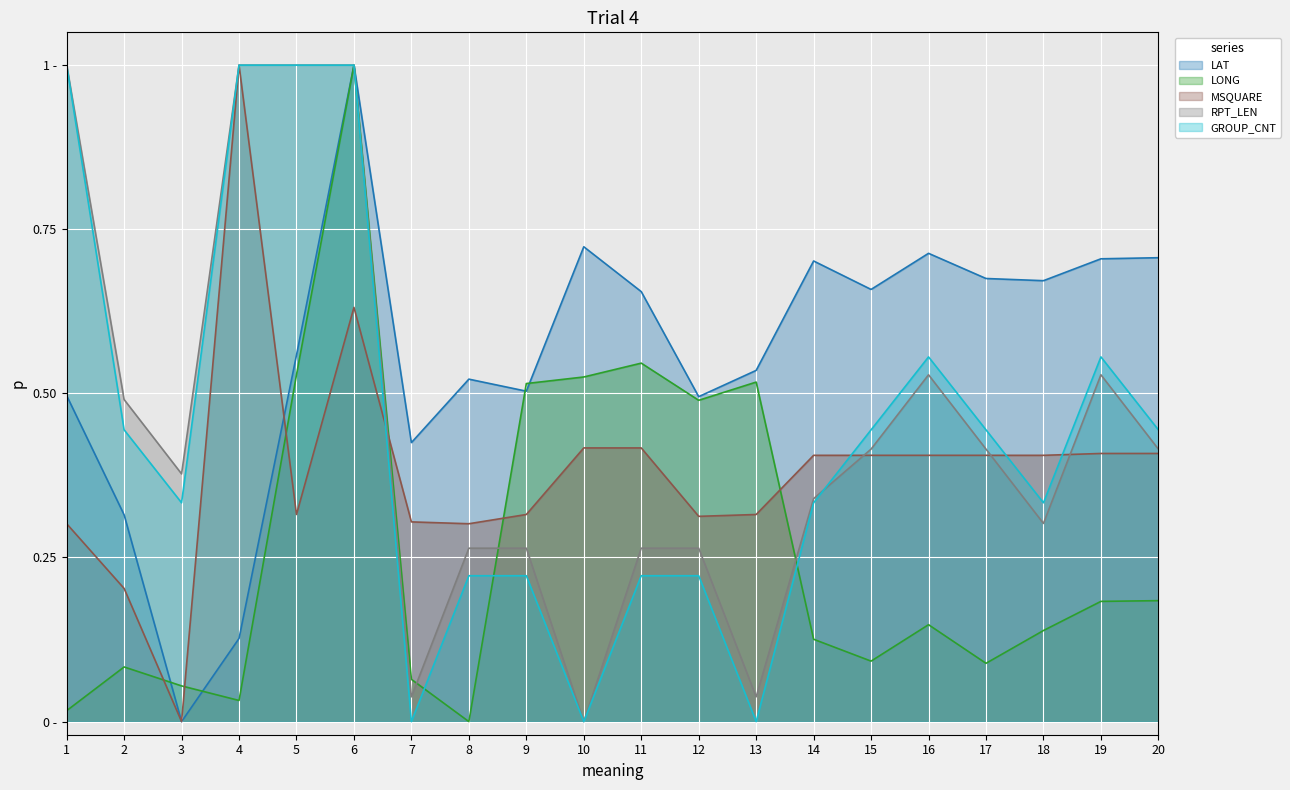

What is the difference between the second highest and second lowest values in the MSQUARE series?

0.4